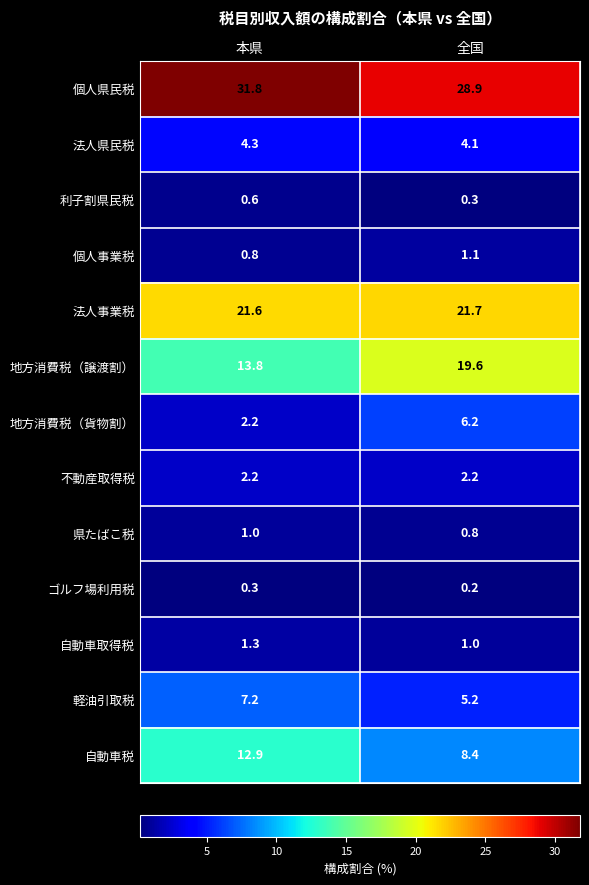

Which series has the largest total across all categories?

個人県民税